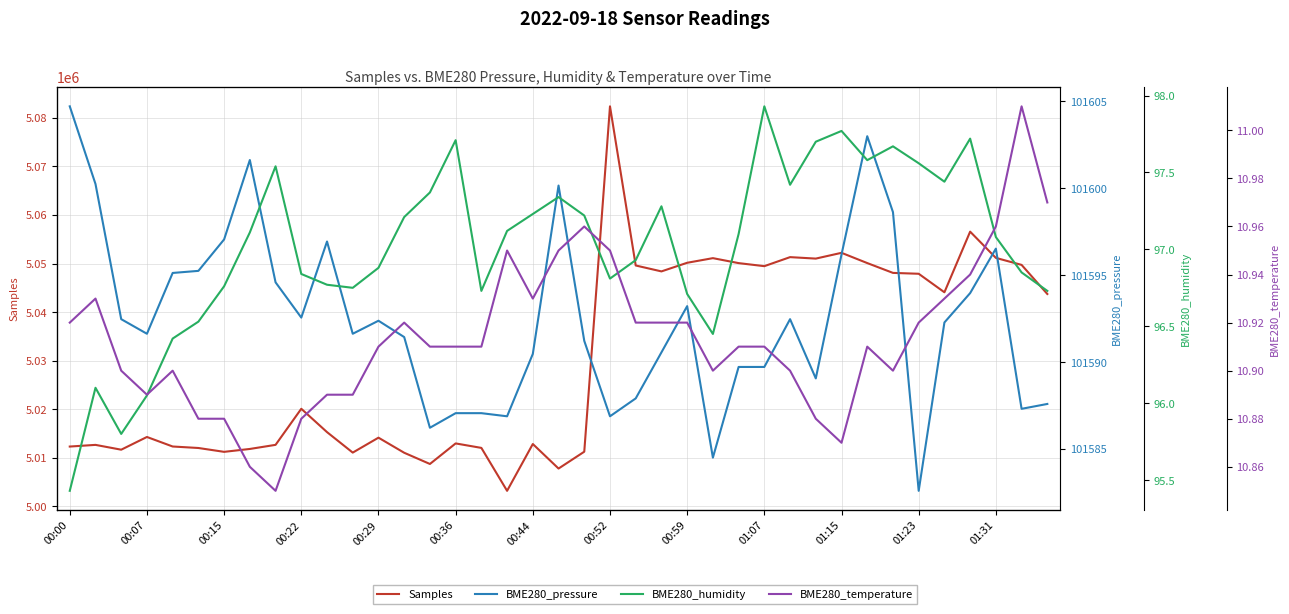

What is the greatest value displayed?

5082370.0